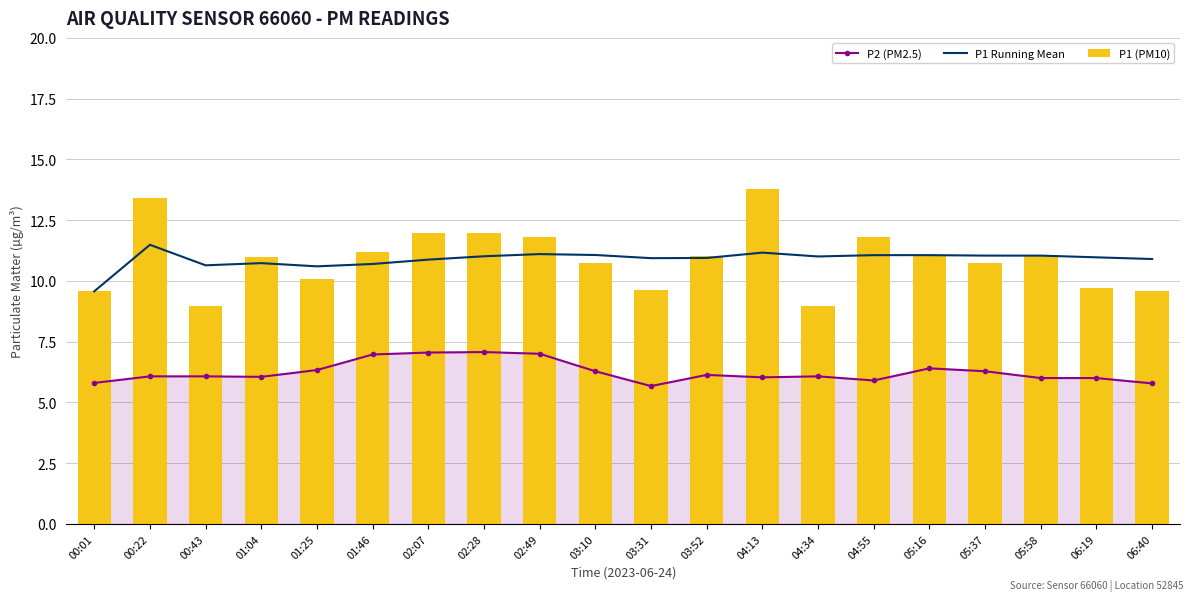

Which series changed the most between 01:25 and 03:10?

P1 (PM10)